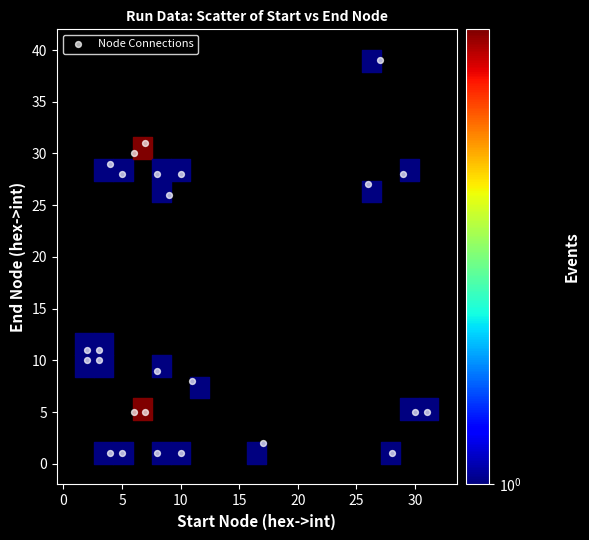

What is the range of Y values (max minus min)?

38